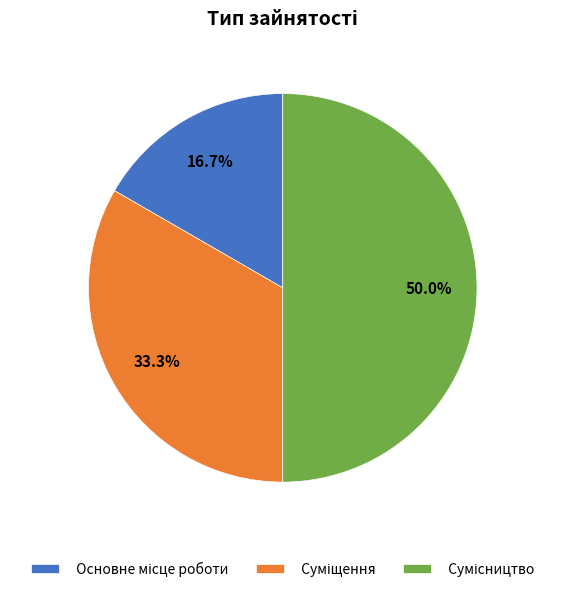

Combined, what portion of the pie is Сумісництво and Основне місце роботи?

66.7%